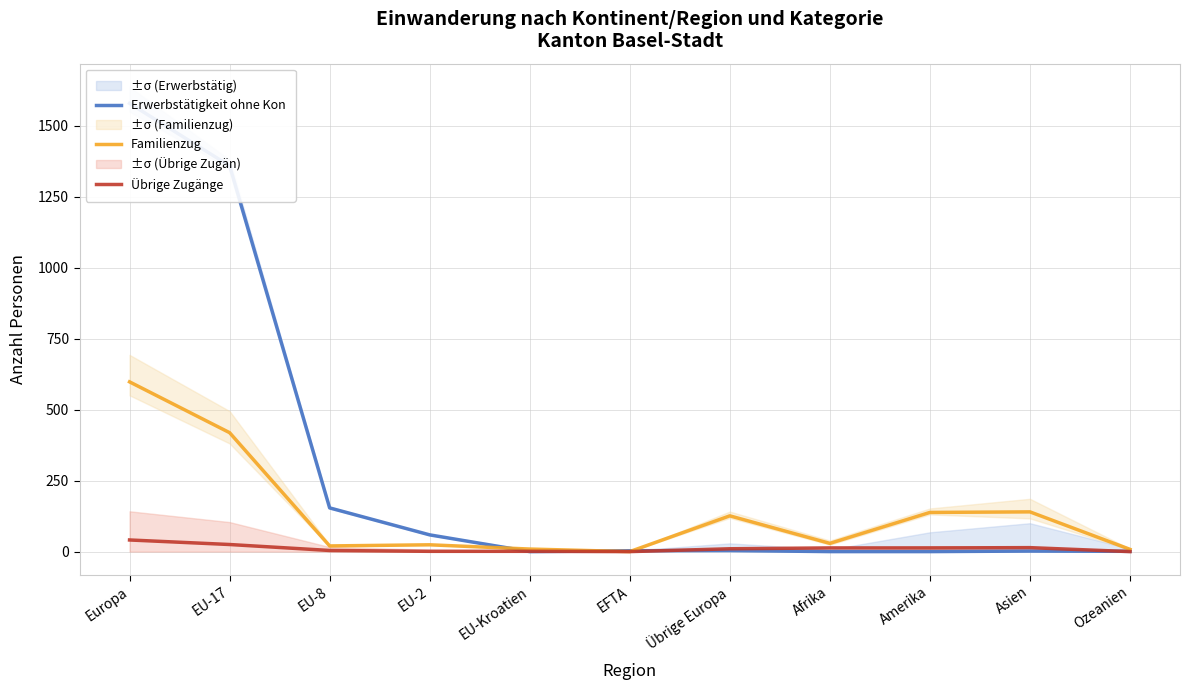

How many interior local peaks does the Familienzug series have?

3